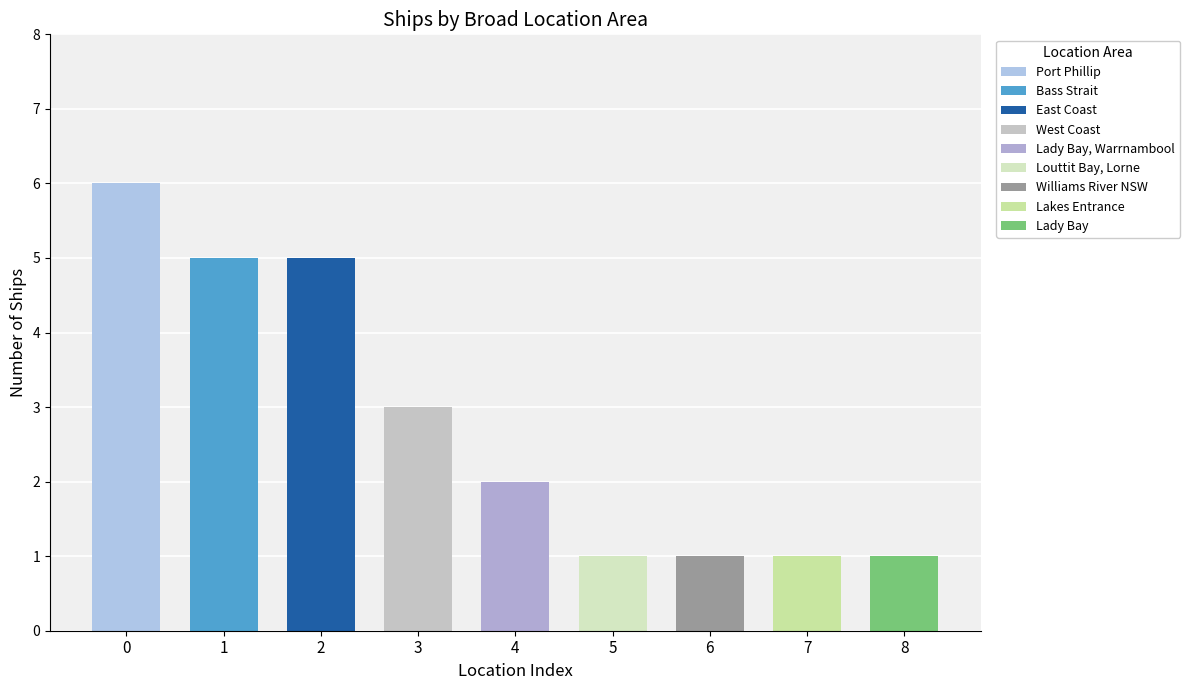

What is the change in value from Port Phillip to West Coast?

-3